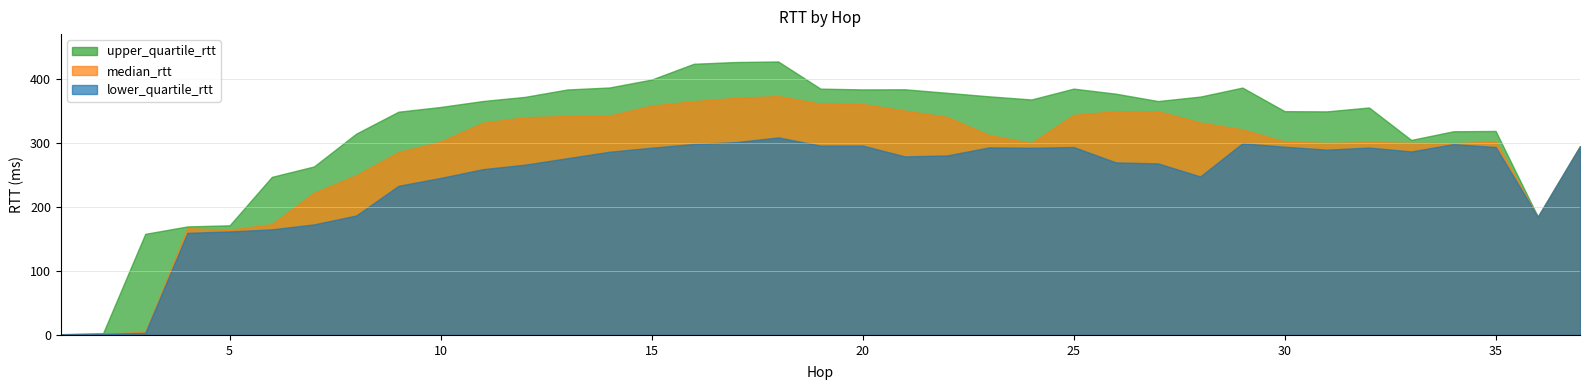

Rank the series at 1 from highest to lowest value.

upper_quartile_rtt, median_rtt, lower_quartile_rtt